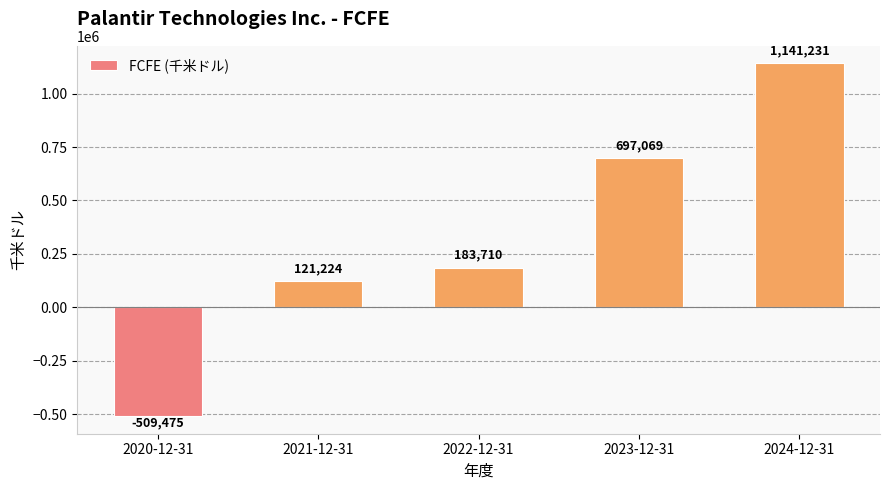

What is the maximum value shown in the chart?

1141231